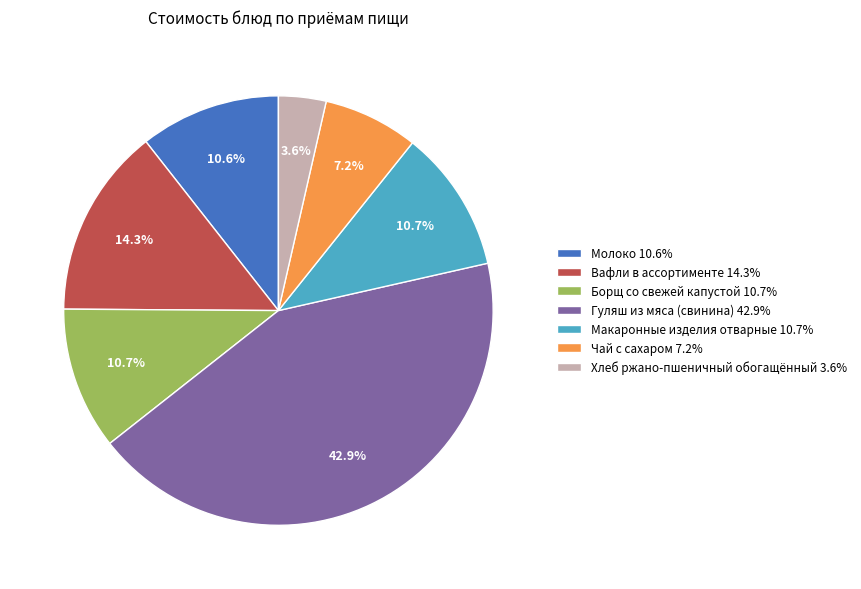

The Гуляш из мяса (свинина) slice represents 51% of the pie. True or false?

False